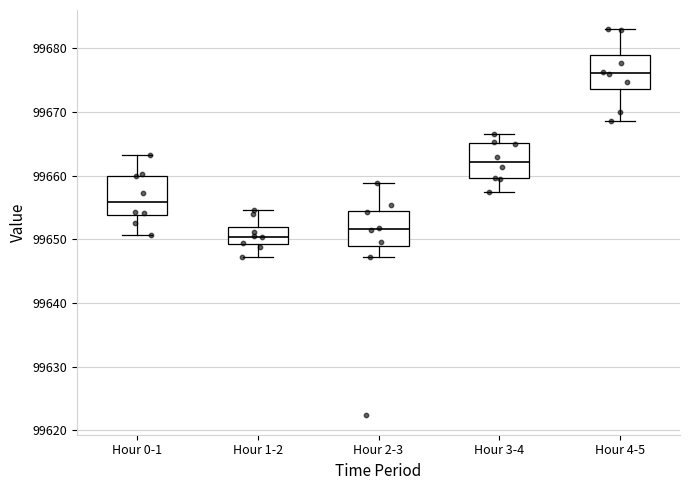

Reading left to right, transcribe this box plot: for each box, give where its median line is, the range the box spans, and where its two whiskers end, as read against the y-axis. The values are not printed on the chart, so give them approximately, as read against the axis.

Hour 0-1: median 99656, box 99654 to 99660, whiskers 99651 to 99663
Hour 1-2: median 99650, box 99649 to 99652, whiskers 99647 to 99655
Hour 2-3: median 99652, box 99649 to 99655, whiskers 99647 to 99659
Hour 3-4: median 99662, box 99660 to 99665, whiskers 99657 to 99667
Hour 4-5: median 99676, box 99674 to 99679, whiskers 99669 to 99683